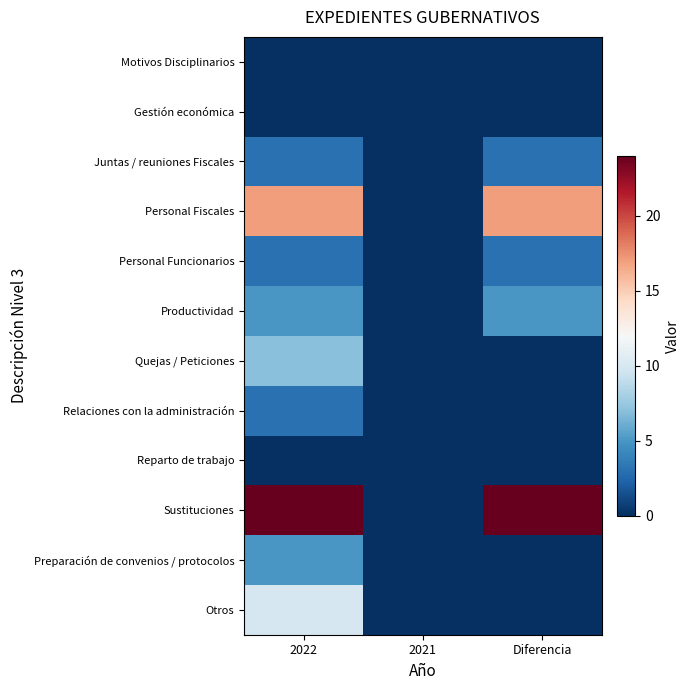

Which series changed the most between 2022 and Diferencia?

Otros